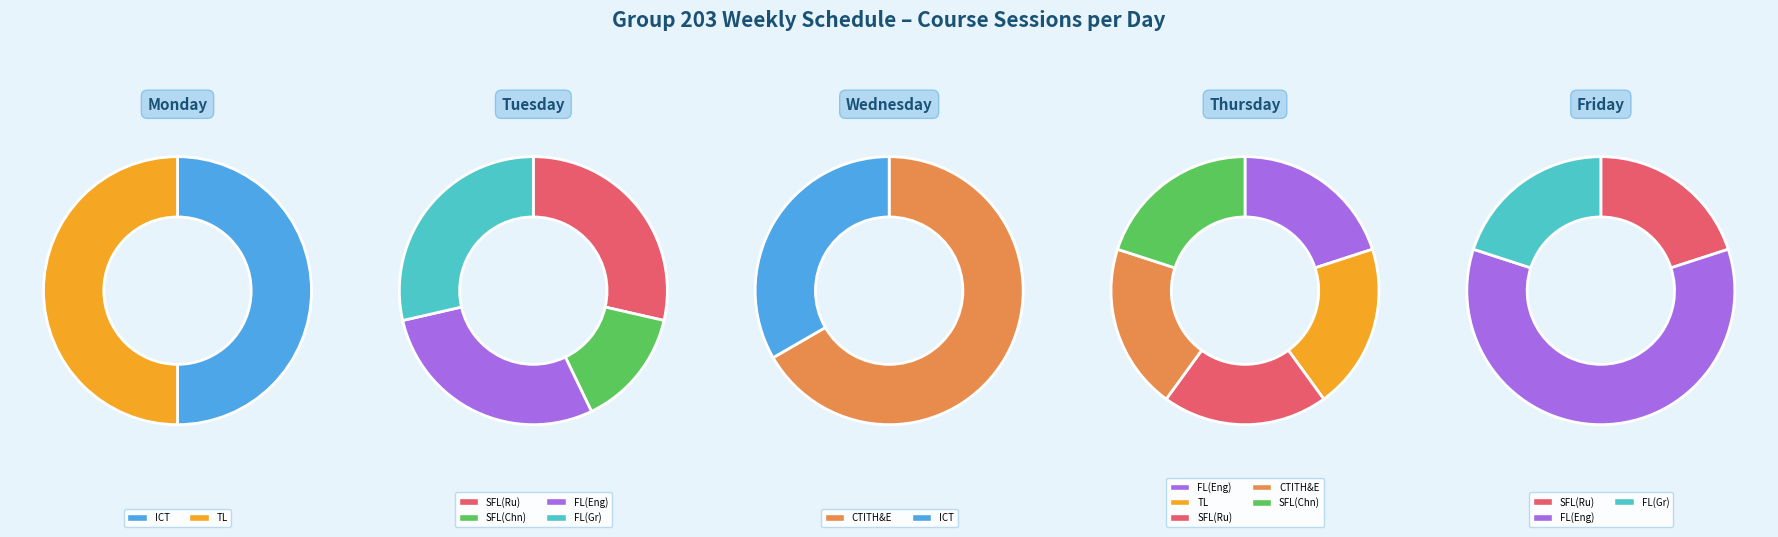

To the nearest percent, what portion does FL(Eng) represent?

22%